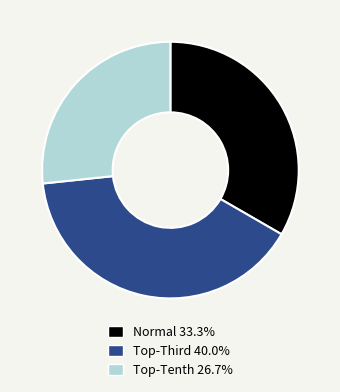

Is there any slice that represents more than half of the pie?

No